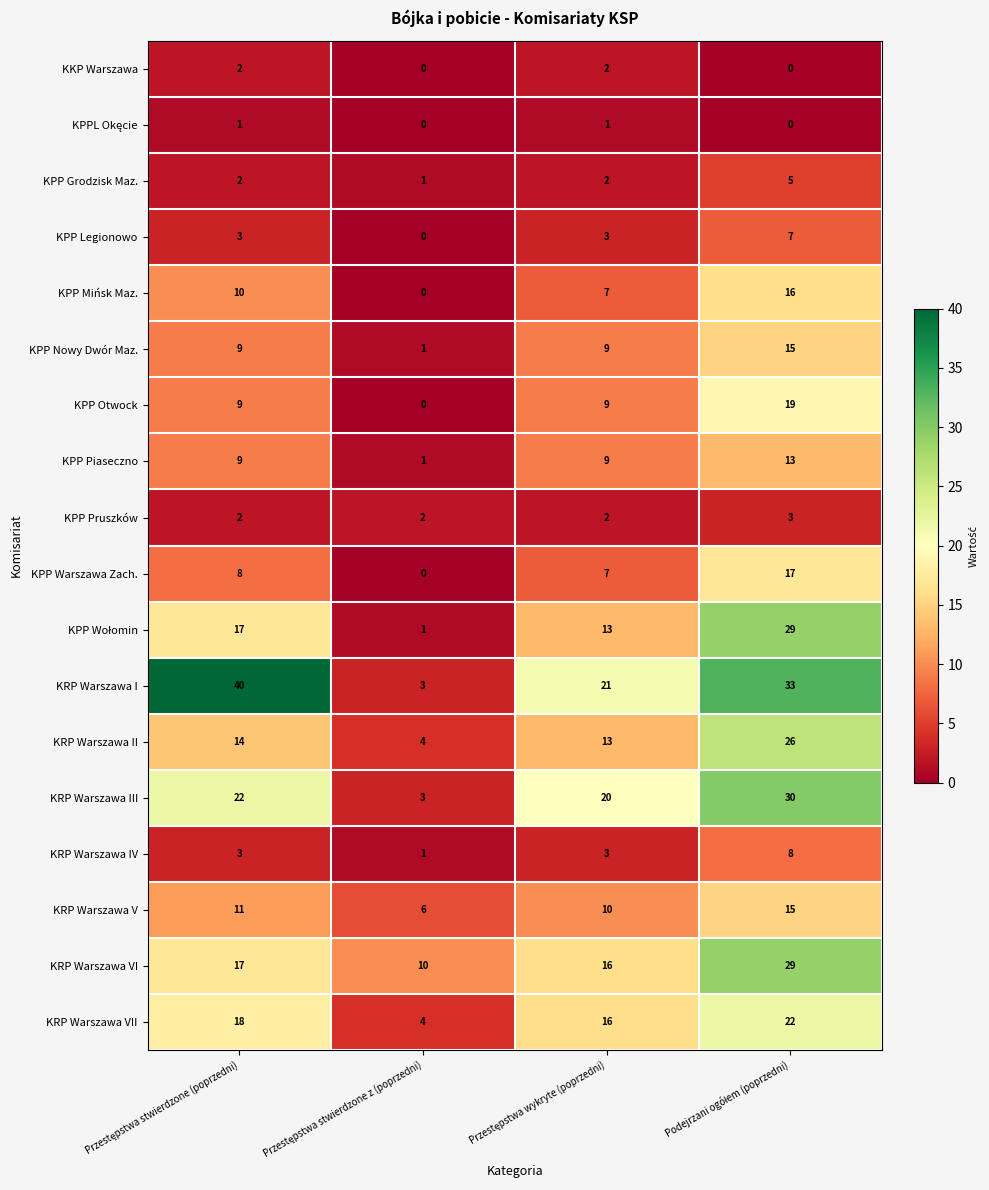

What is the difference between the maximum and second lowest values in the KRP Warszawa VII series?

6